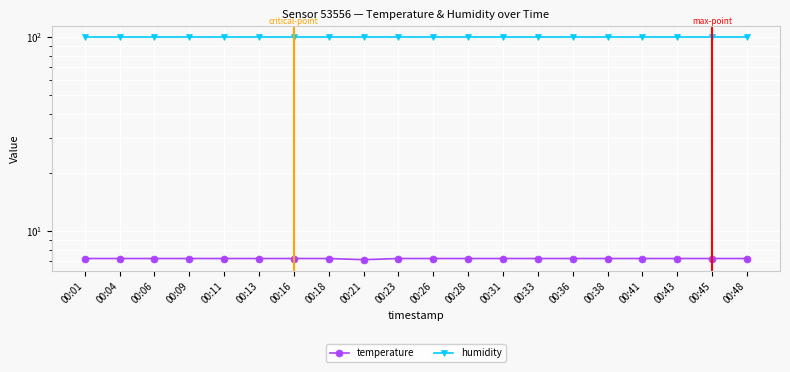

Where is temperature nearest to the value 7?

00:21